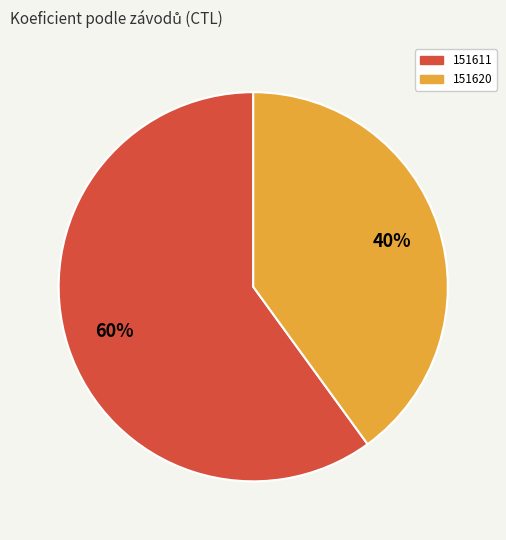

Do 151620 and 151611 together represent more than half of the pie?

Yes